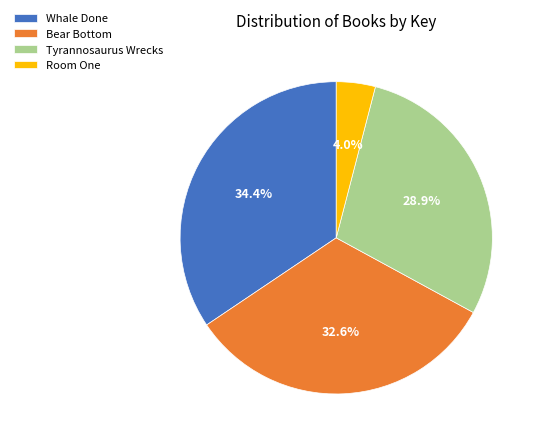

How many slices are in this pie chart?

4